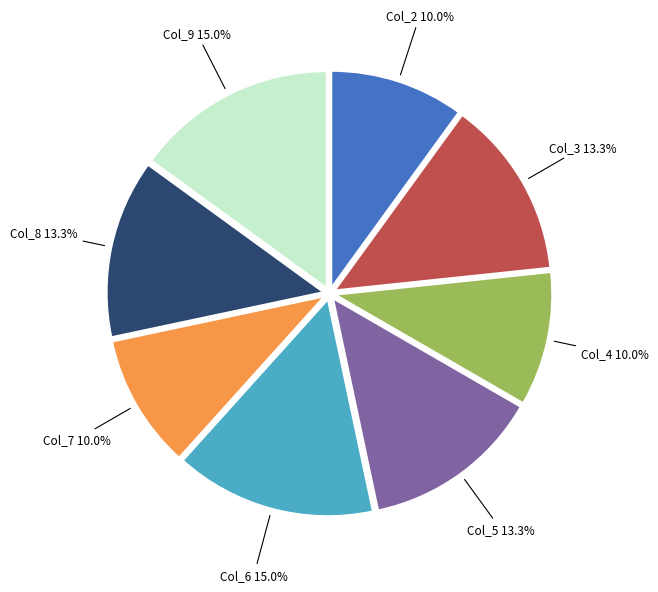

Does any single category account for the majority?

No